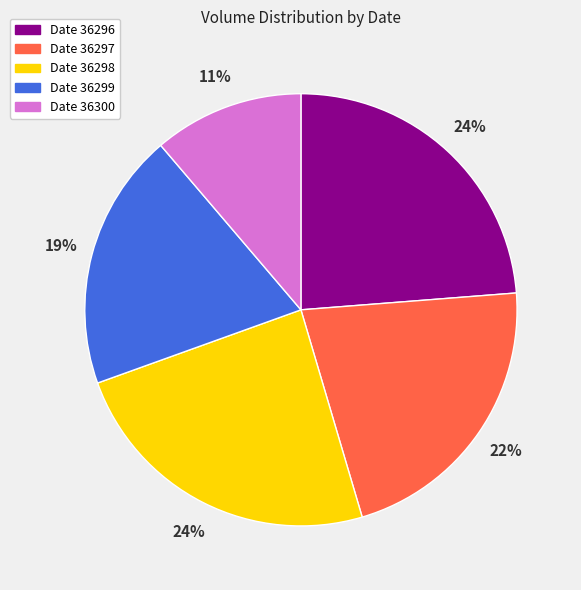

Is there any slice that represents more than half of the pie?

No